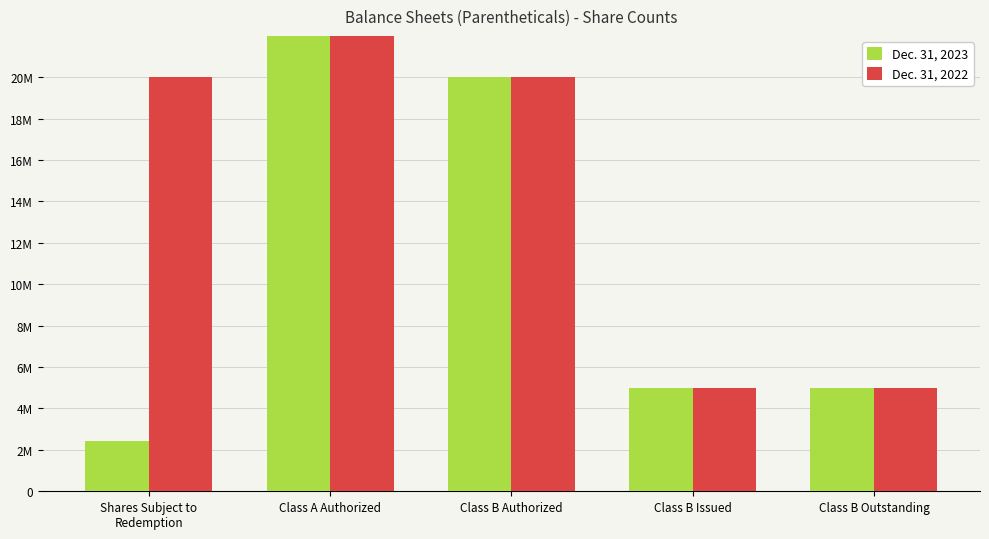

Which series has the widest spread of values?

Dec. 31, 2023